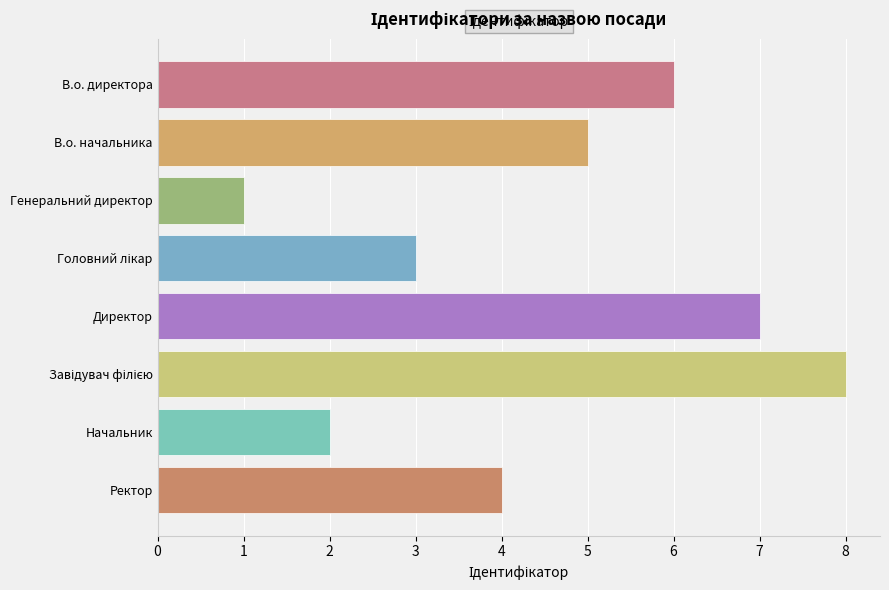

What is the label of the 8th bar from the top?

Ректор